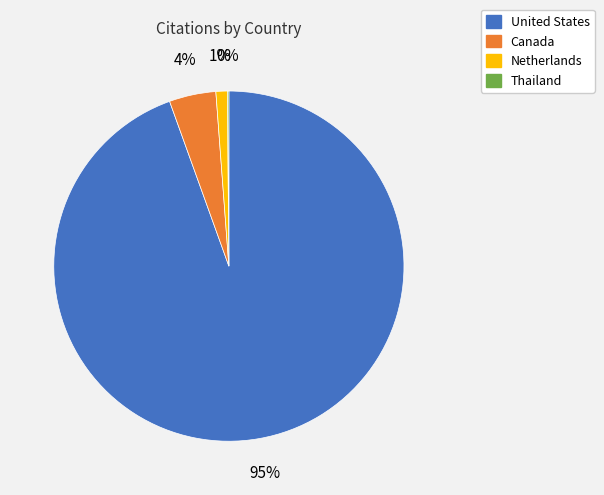

Which has a higher value, Netherlands or Canada?

Canada